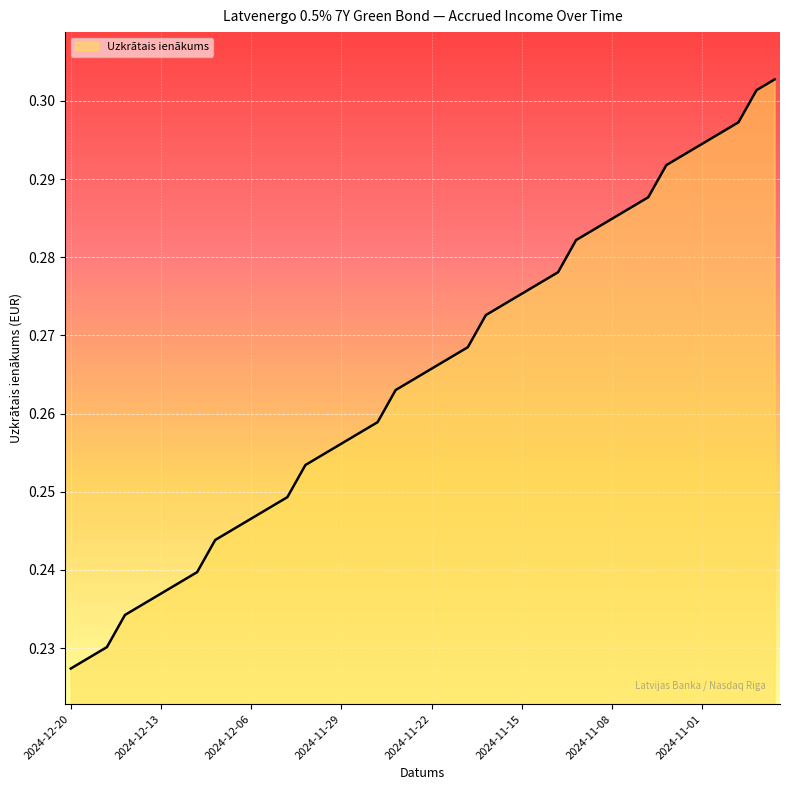

Does the chart have visible grid lines?

Yes